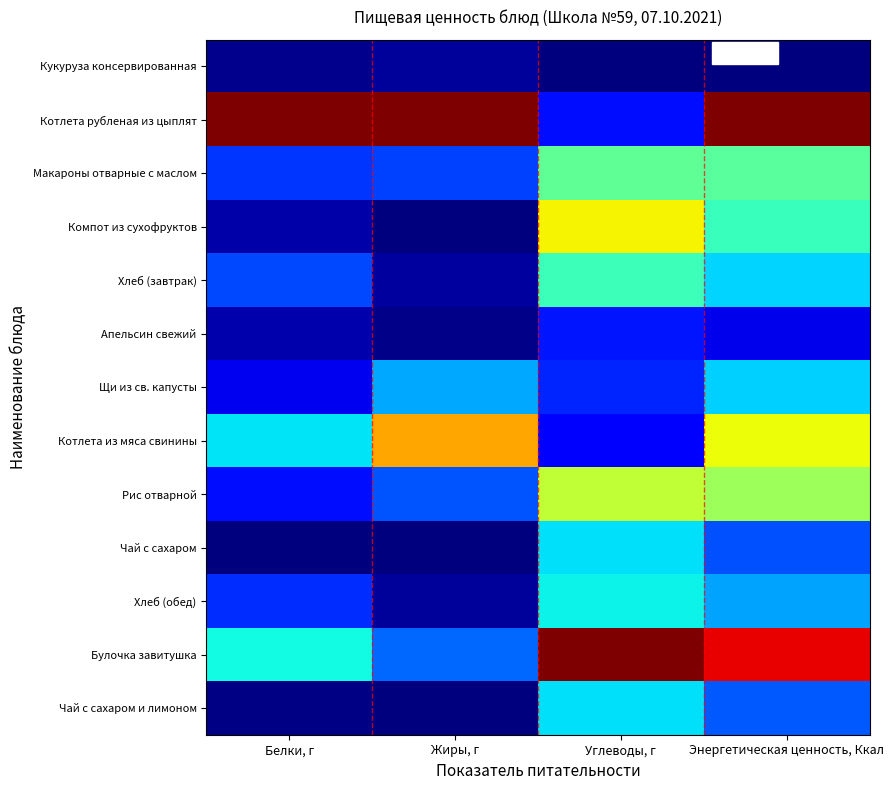

Reading left to right, list all the values displayed in this chart.

Кукуруза консервированная: Белки, г=0.0	Жиры, г=0.0	Углеводы, г=0.0	Энергетическая ценность, Ккал=0.0
Котлета рубленая из цыплят: Белки, г=1.0	Жиры, г=1.0	Углеводы, г=0.1	Энергетическая ценность, Ккал=1.0
Макароны отварные с маслом: Белки, г=0.2	Жиры, г=0.2	Углеводы, г=0.5	Энергетическая ценность, Ккал=0.5
Компот из сухофруктов: Белки, г=0.0	Жиры, г=0.0	Углеводы, г=0.6	Энергетическая ценность, Ккал=0.4
Хлеб (завтрак): Белки, г=0.2	Жиры, г=0.0	Углеводы, г=0.4	Энергетическая ценность, Ккал=0.3
Апельсин свежий: Белки, г=0.0	Жиры, г=0.0	Углеводы, г=0.1	Энергетическая ценность, Ккал=0.1
Щи из св. капусты: Белки, г=0.1	Жиры, г=0.3	Углеводы, г=0.2	Энергетическая ценность, Ккал=0.3
Котлета из мяса свинины: Белки, г=0.3	Жиры, г=0.7	Углеводы, г=0.1	Энергетическая ценность, Ккал=0.6
Рис отварной: Белки, г=0.1	Жиры, г=0.2	Углеводы, г=0.6	Энергетическая ценность, Ккал=0.5
Чай с сахаром: Белки, г=0.0	Жиры, г=0.0	Углеводы, г=0.3	Энергетическая ценность, Ккал=0.2
Хлеб (обед): Белки, г=0.2	Жиры, г=0.0	Углеводы, г=0.4	Энергетическая ценность, Ккал=0.3
Булочка завитушка: Белки, г=0.4	Жиры, г=0.2	Углеводы, г=1.0	Энергетическая ценность, Ккал=0.9
Чай с сахаром и лимоном: Белки, г=0.0	Жиры, г=0.0	Углеводы, г=0.3	Энергетическая ценность, Ккал=0.2